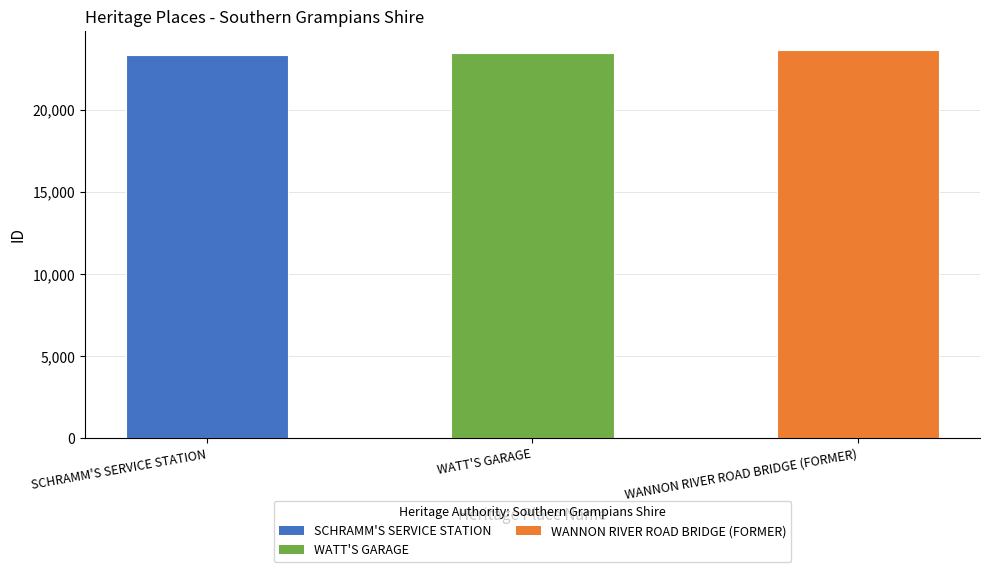

What value does the data have at WATT'S GARAGE?

23482